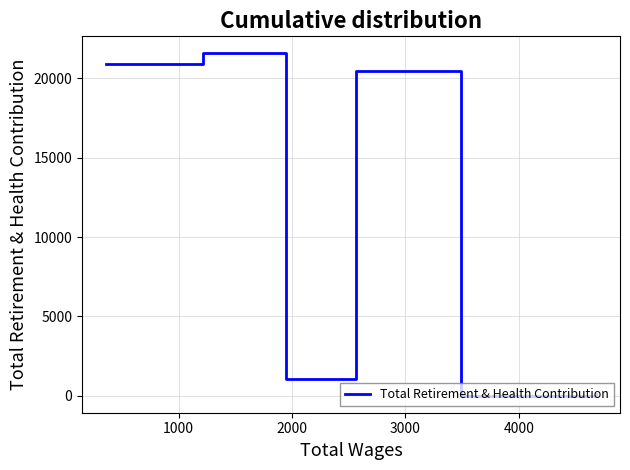

How many interior local peaks (higher than both neighbors) does the data have?

2